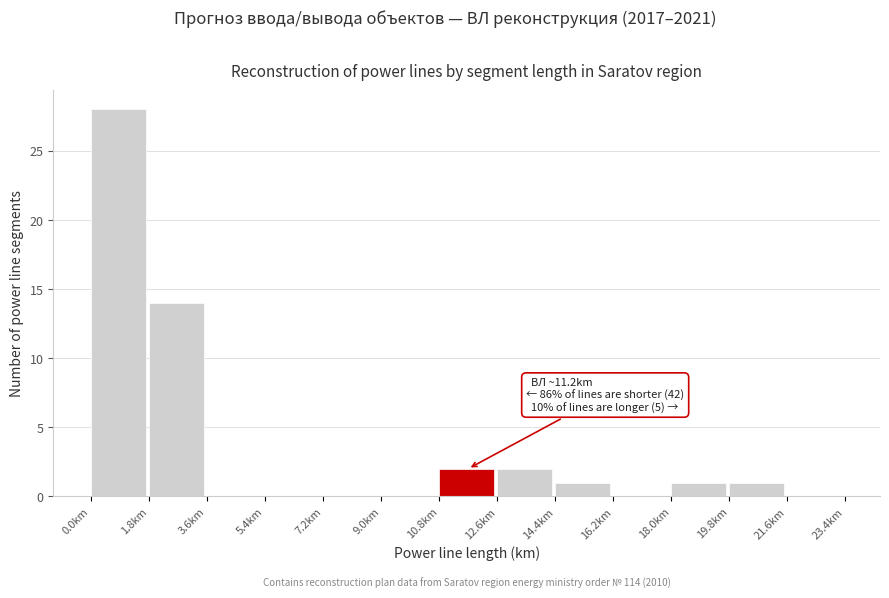

Which range on the x-axis has the tallest bar?

0.0 to 1.8